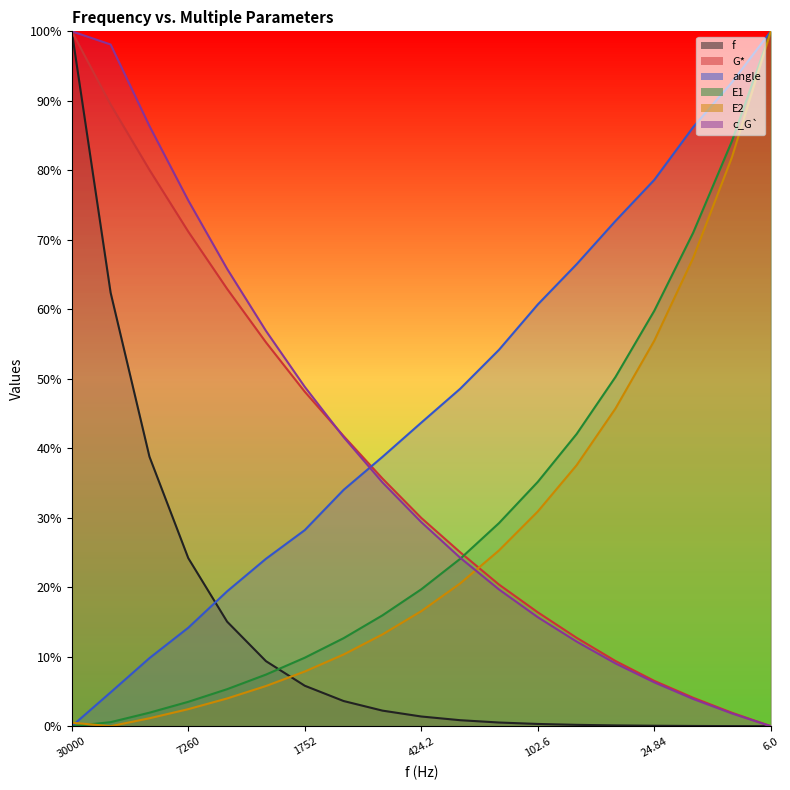

True or false: G* has a value of 0.2 at 102.6.

True